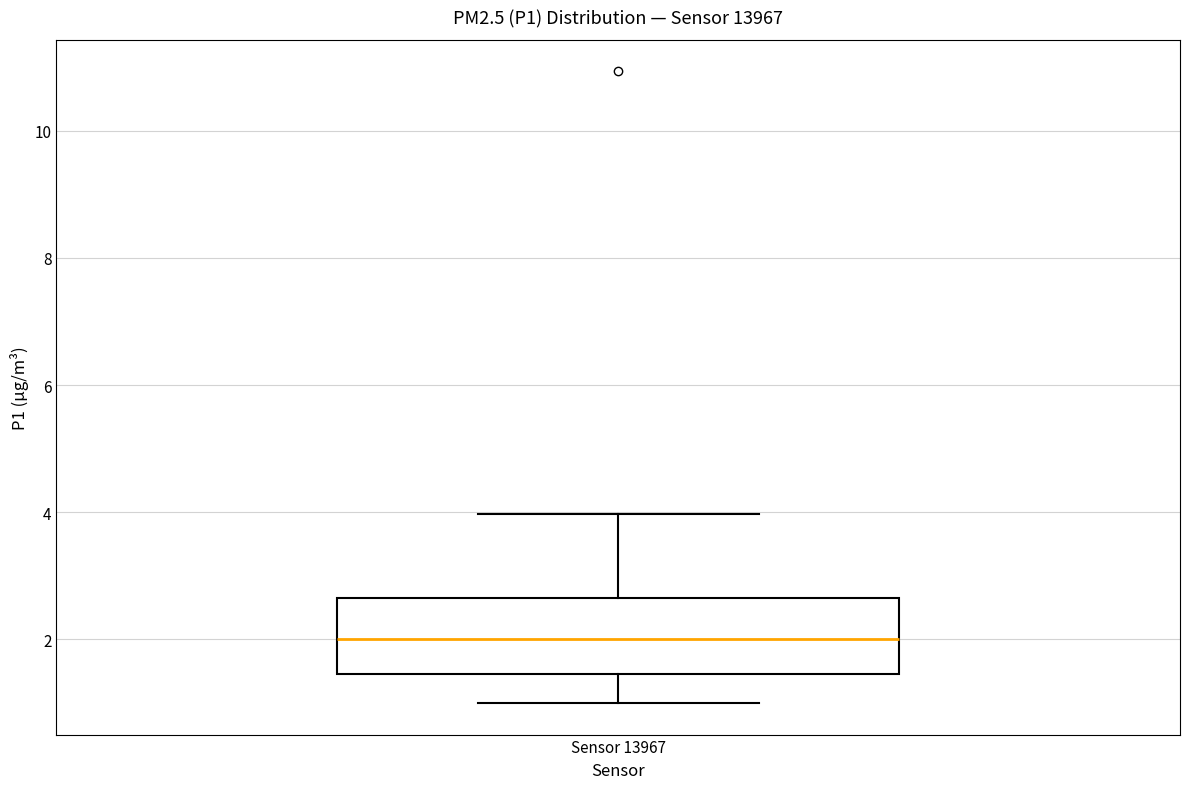

Where is the lower edge of the box for Sensor 13967 on the y-axis? The values are not printed on the chart, so give them approximately, as read against the axis.

1.4